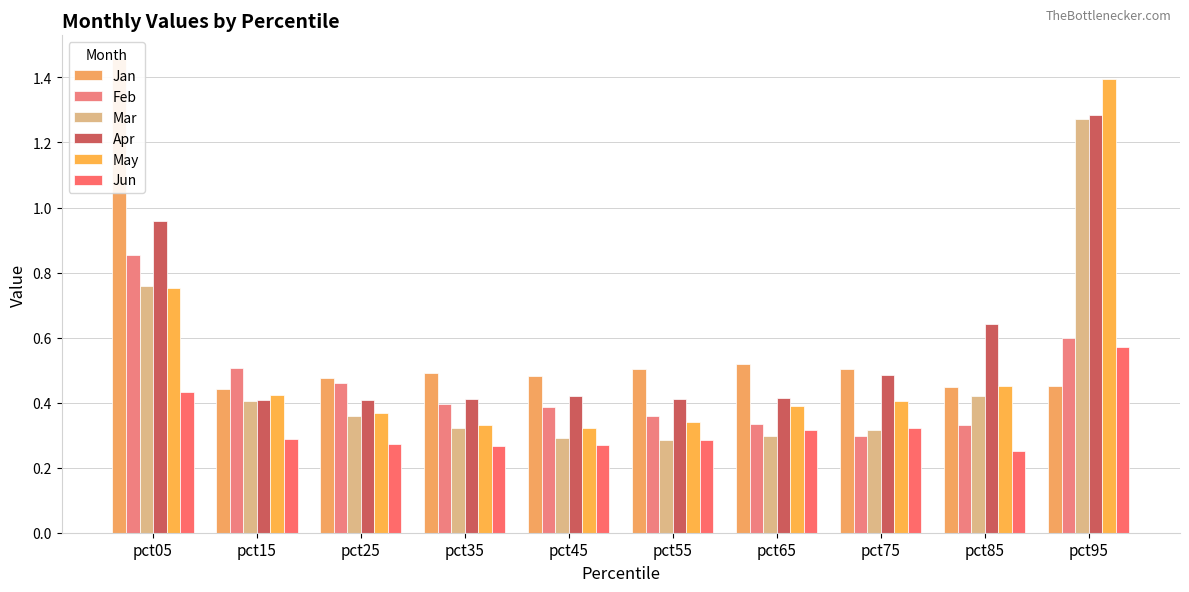

What value does the Jan series have at pct15?

0.4